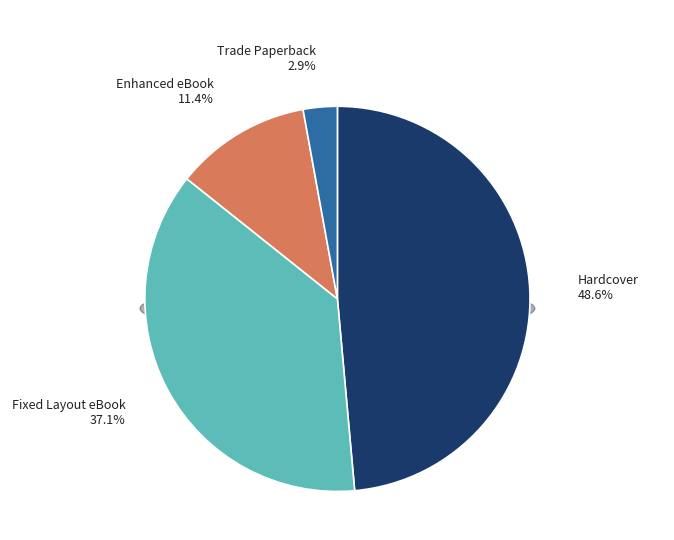

What is the smallest slice in the pie chart?

Trade Paperback